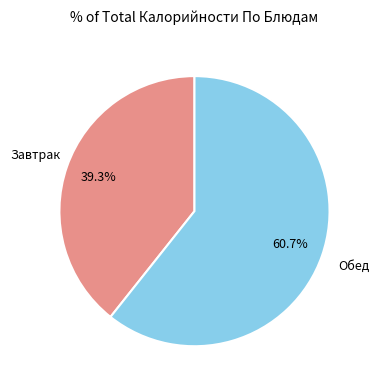

Is there a majority slice in this chart?

Yes